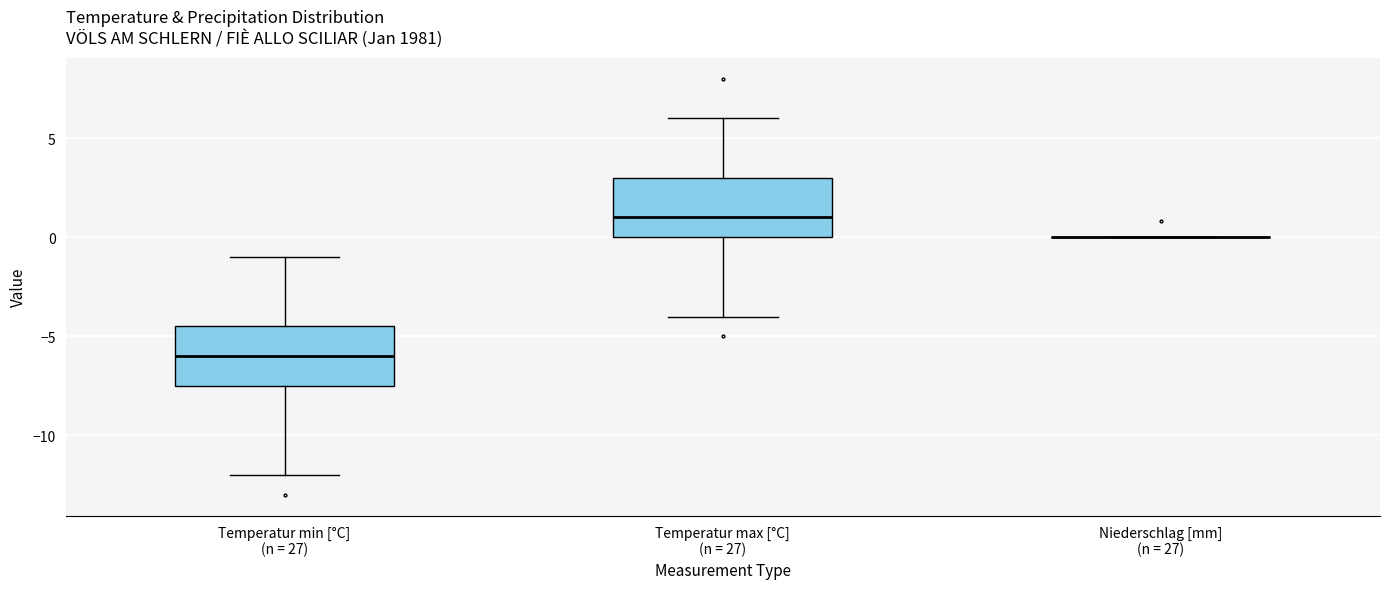

Reading left to right, read every box against the y-axis: the position of its median line, the range the box covers, and the ends of its whiskers. The values are not printed on the chart, so give them approximately, as read against the axis.

Temperatur min [°C] (n = 27): median -6.0, box -7.5 to -4.5, whiskers -12.0 to -1.0
Temperatur max [°C] (n = 27): median 1.0, box 0.0 to 3.0, whiskers -4.0 to 6.0
Niederschlag [mm] (n = 27): box collapsed to a line at 0.0, whiskers 0.0 to 0.0